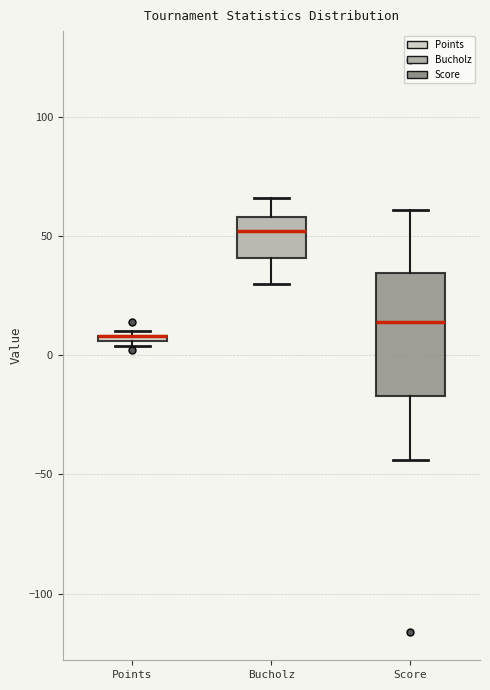

Where is the upper edge of the box for Points on the y-axis? The values are not printed on the chart, so give them approximately, as read against the axis.

10